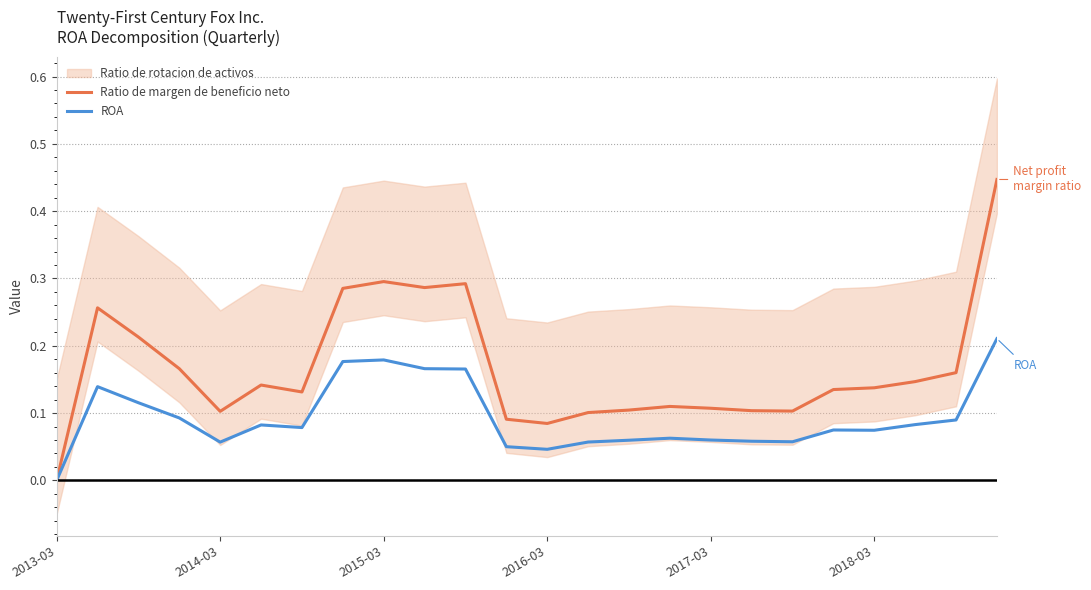

Rank the series at 15 from highest to lowest value.

Ratio de margen de beneficio neto, ROA